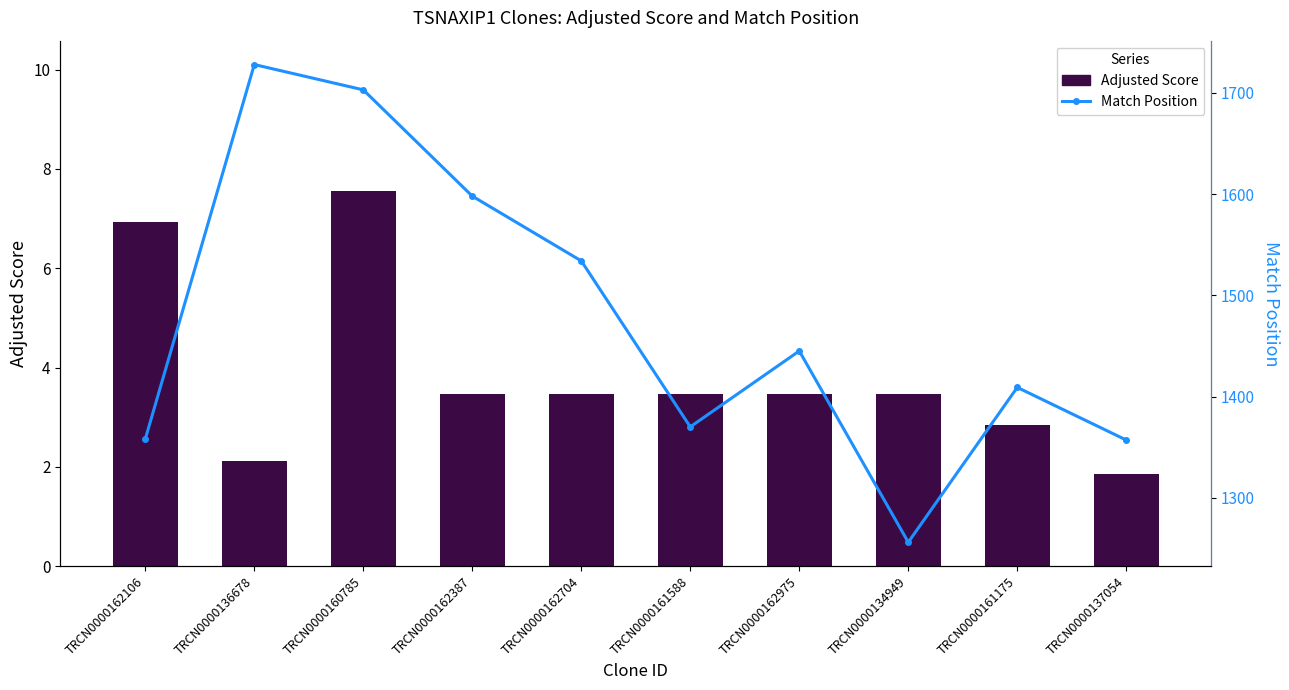

What is the label of the 10th bar from the left?

TRCN0000137054